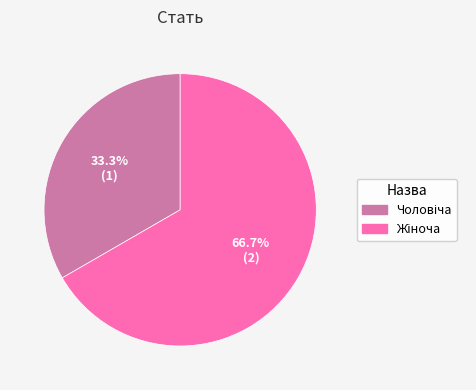

Is there a majority slice in this chart?

Yes